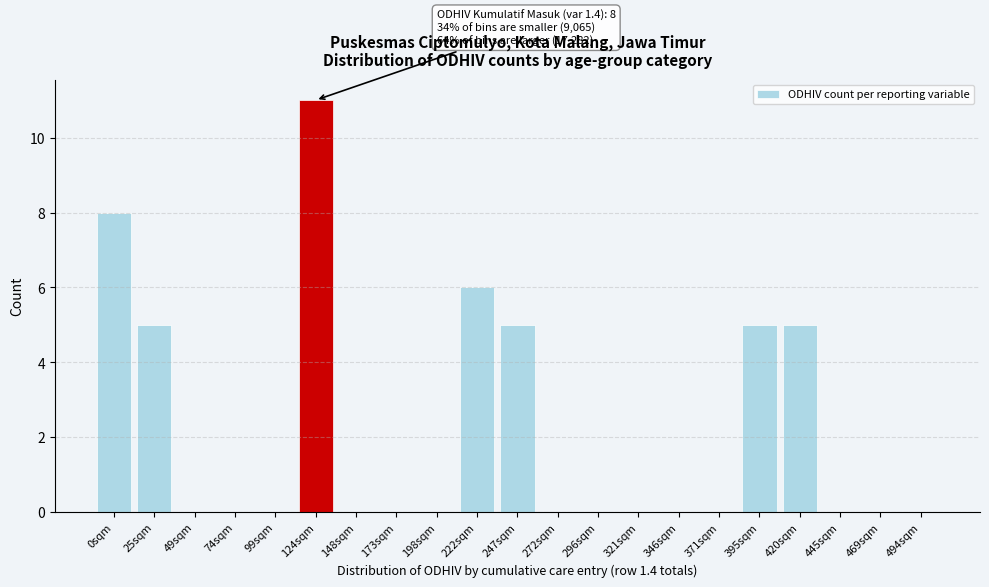

Reading left to right, extract all data points from this chart.

0sqm=8	25sqm=5	49sqm=0	74sqm=0	99sqm=0	124sqm=11	148sqm=0	173sqm=0	198sqm=0	222sqm=6	247sqm=5	272sqm=0	296sqm=0	321sqm=0	346sqm=0	371sqm=0	395sqm=5	420sqm=5	445sqm=0	469sqm=0	494sqm=0